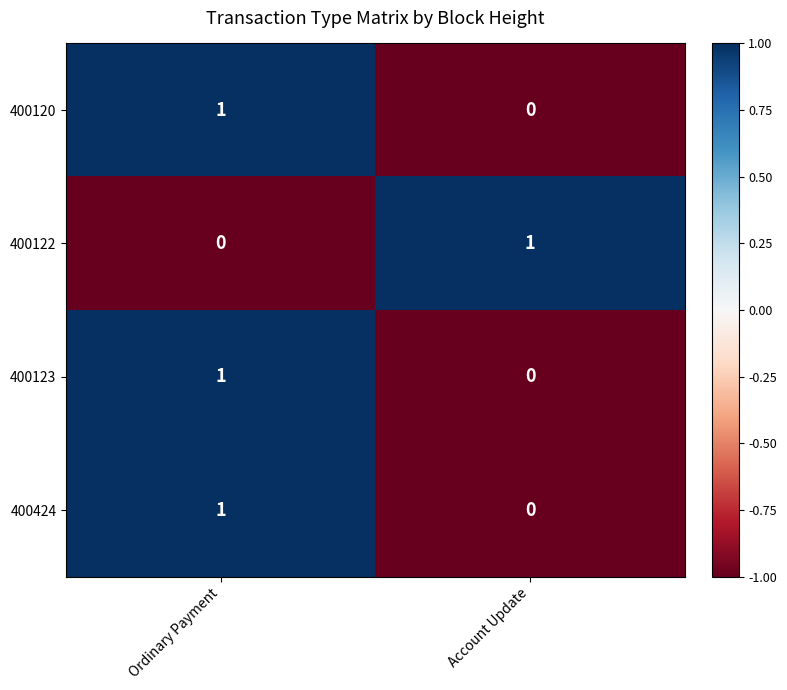

Which category has the highest value in the 400122 series?

Account Update